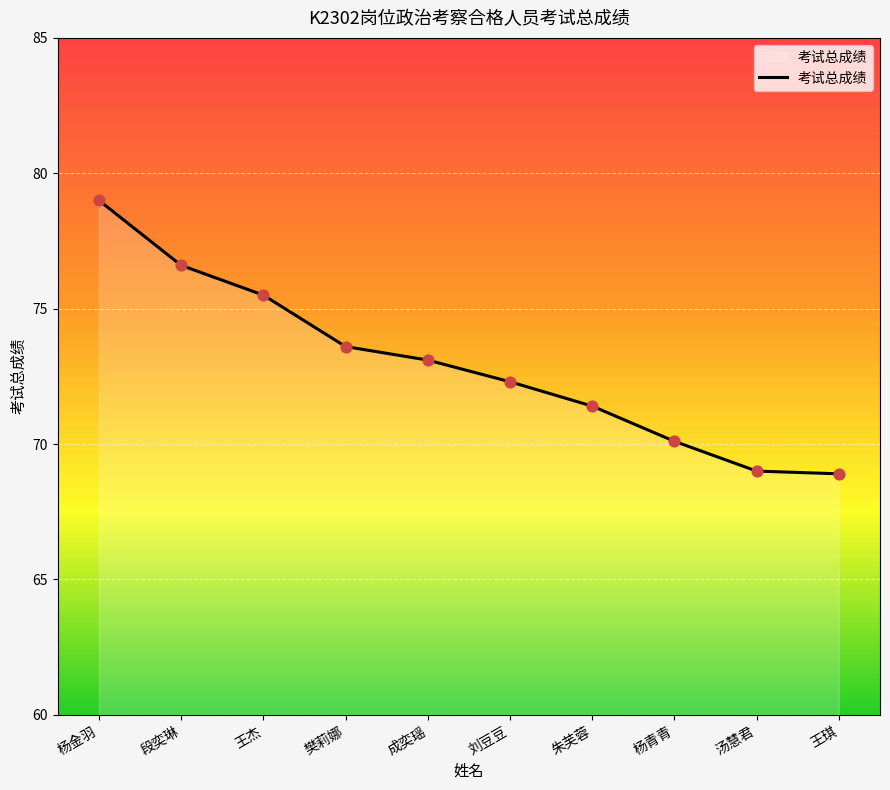

Approximately how many times larger is the value at 王杰 compared to 段奕琳?

1.0